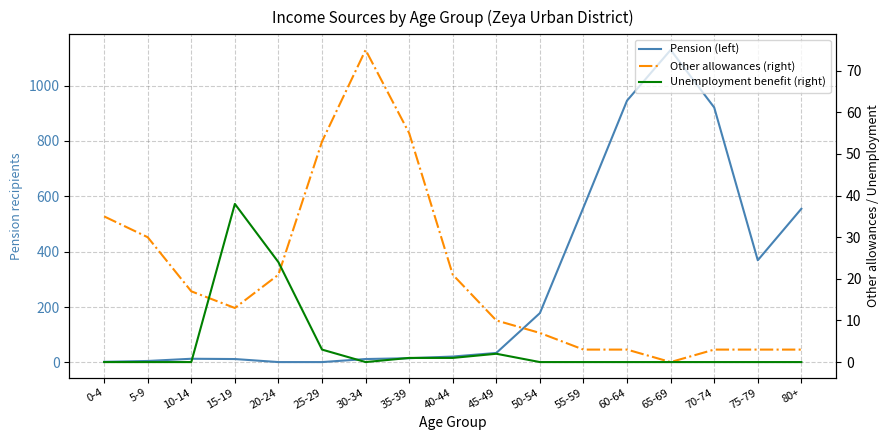

Between 20-24 and 30-34, which series saw the biggest shift?

Other allowances (right)